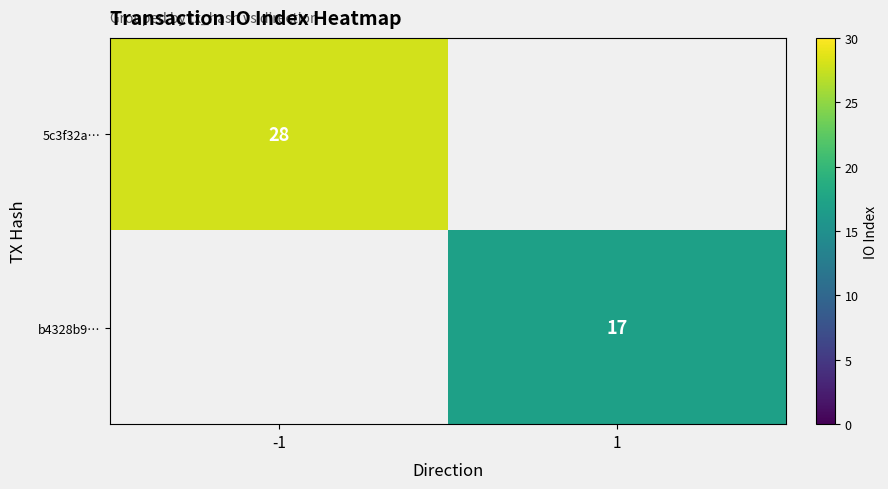

The 5c3f32a… series shows 28 at -1. True or false?

True